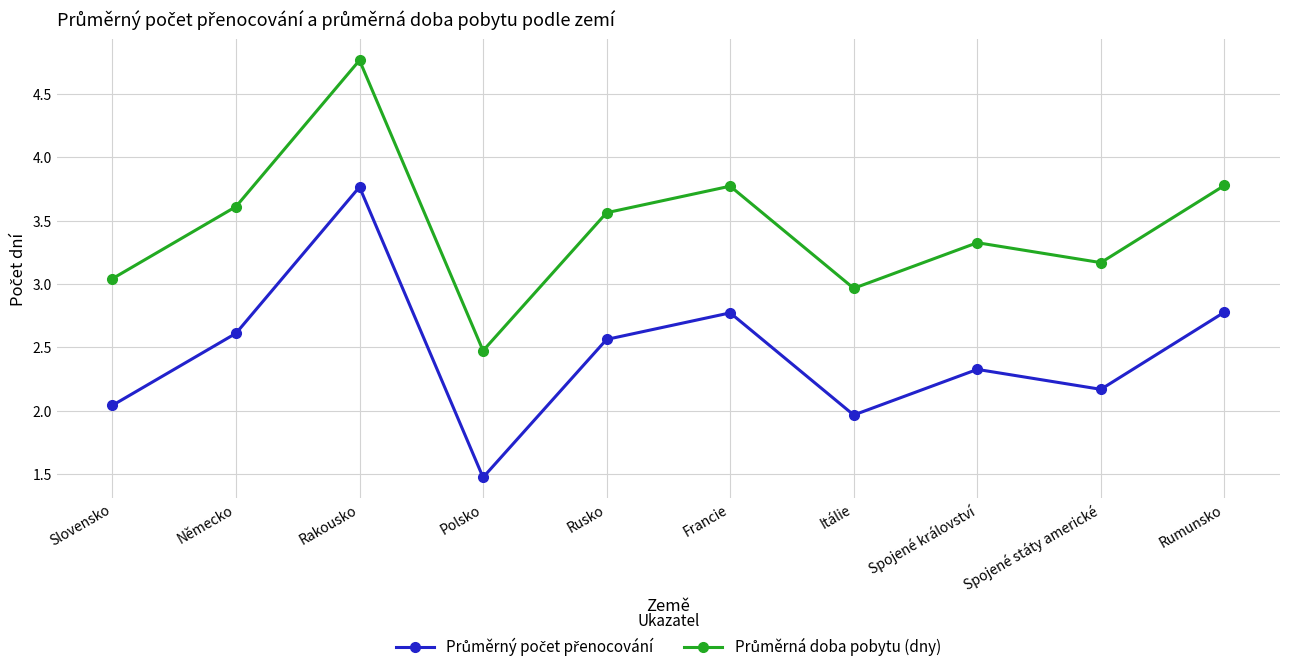

Which category has the lowest value across all series?

Polsko